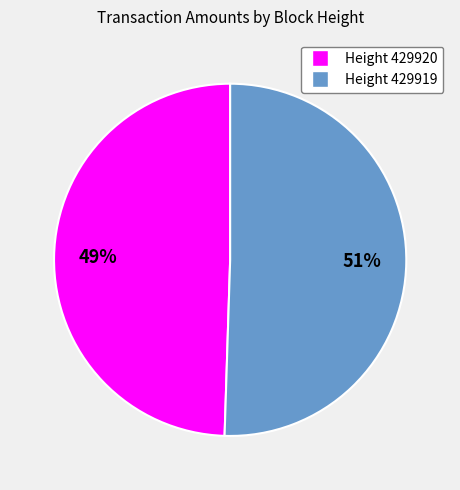

To the nearest percent, what is the average slice percentage?

50%